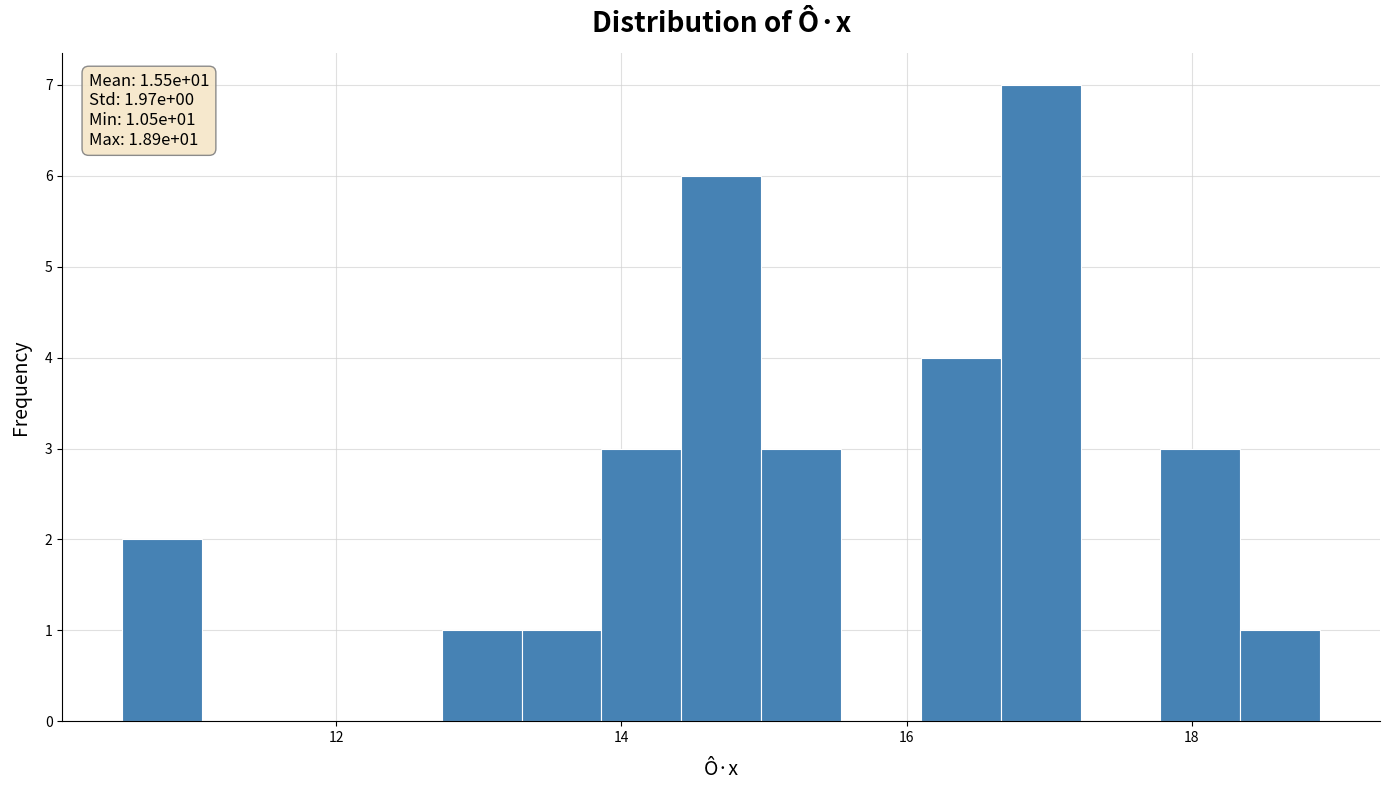

Around what value on the x-axis is the tallest bar? Give the approximate position of its centre, as read against the axis.

17.0